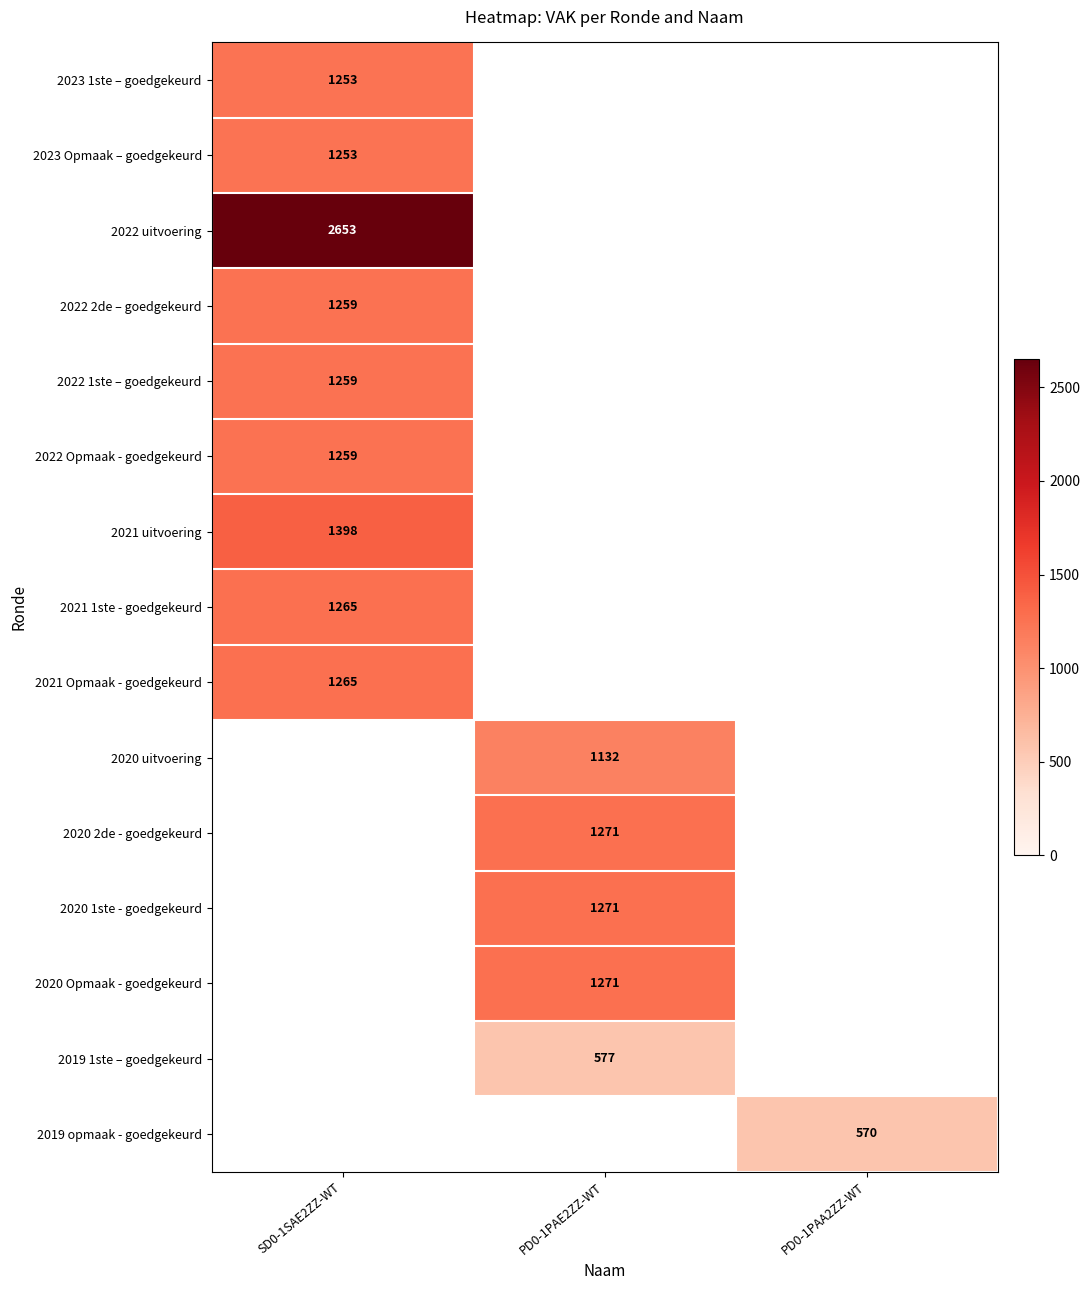

What is the greatest value displayed?

2653.0